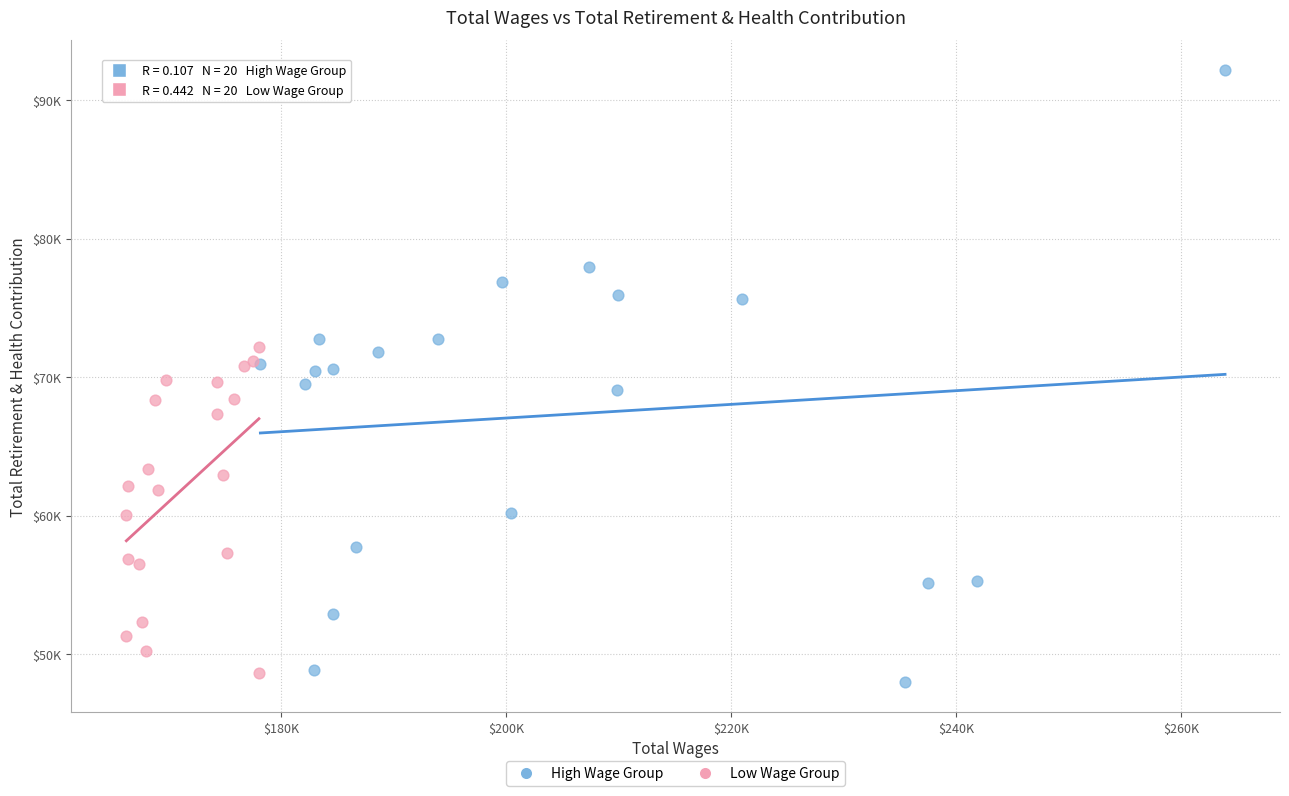

Which series has the widest spread of Y values?

High Wage Group